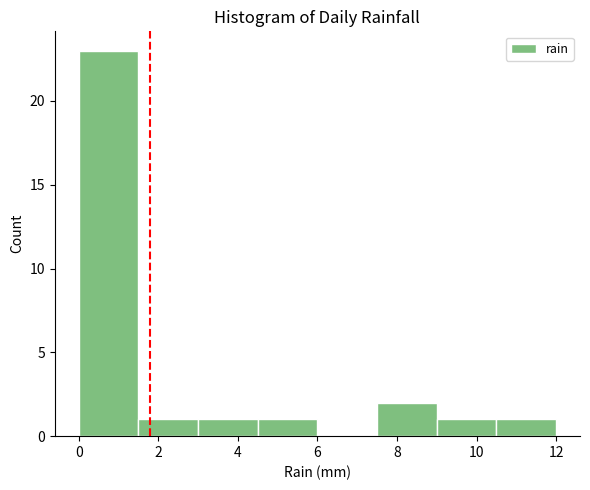

Which range on the x-axis has the tallest bar?

0.0 to 1.5